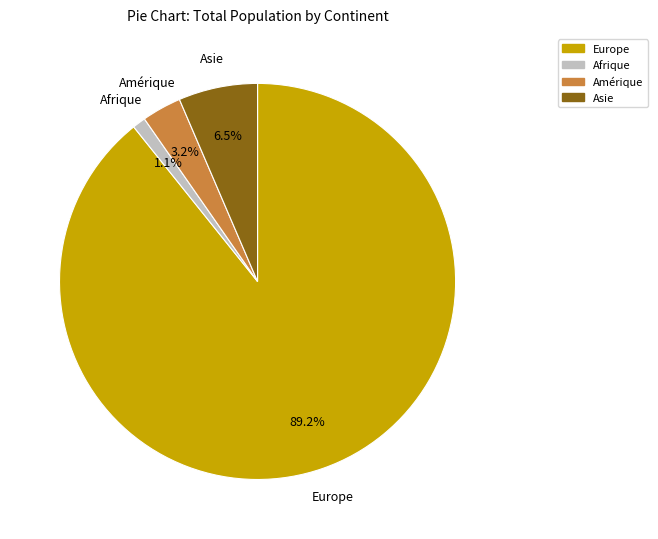

Does any single category account for the majority?

Yes